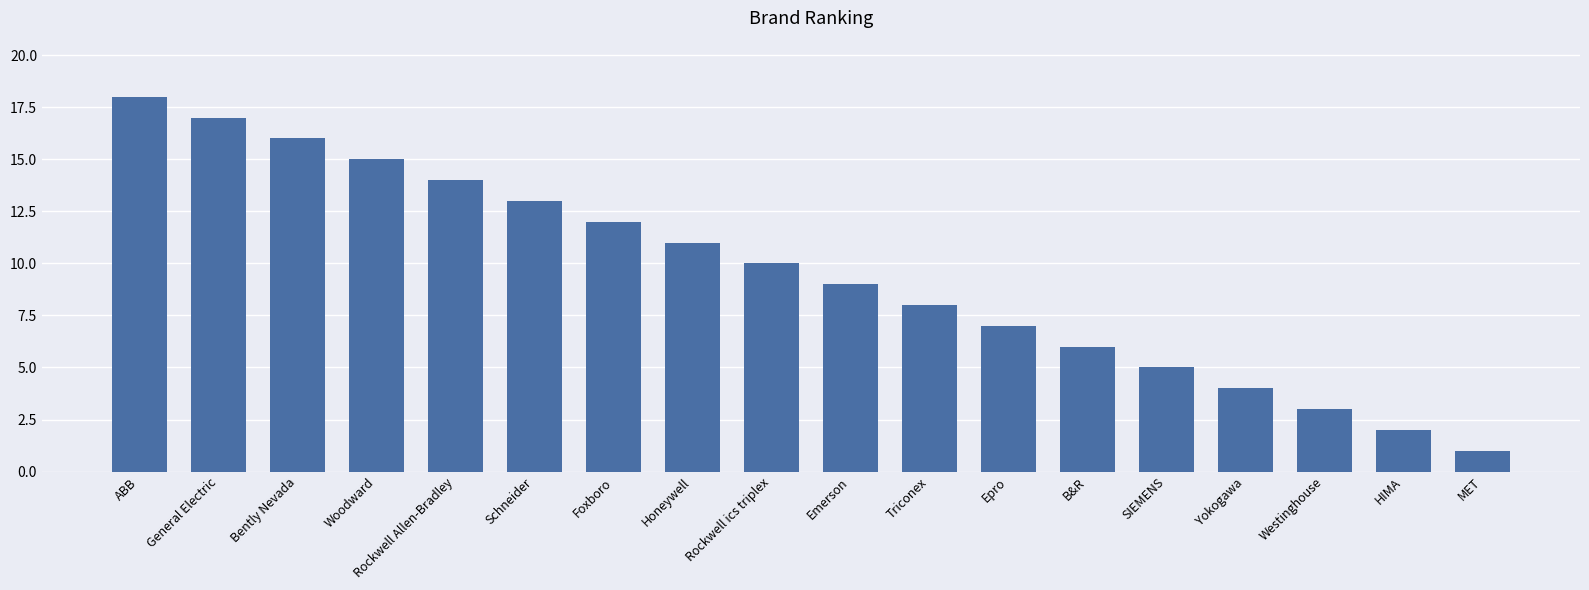

What position from the right is Epro?

7